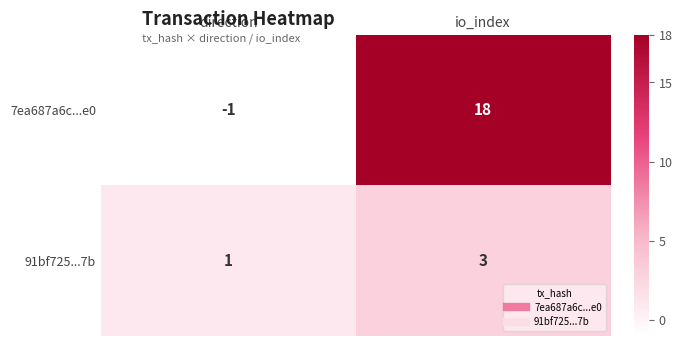

Reading left to right, extract all data points from this chart.

7ea687a6c...e0: -1	18
91bf725...7b: 1	3